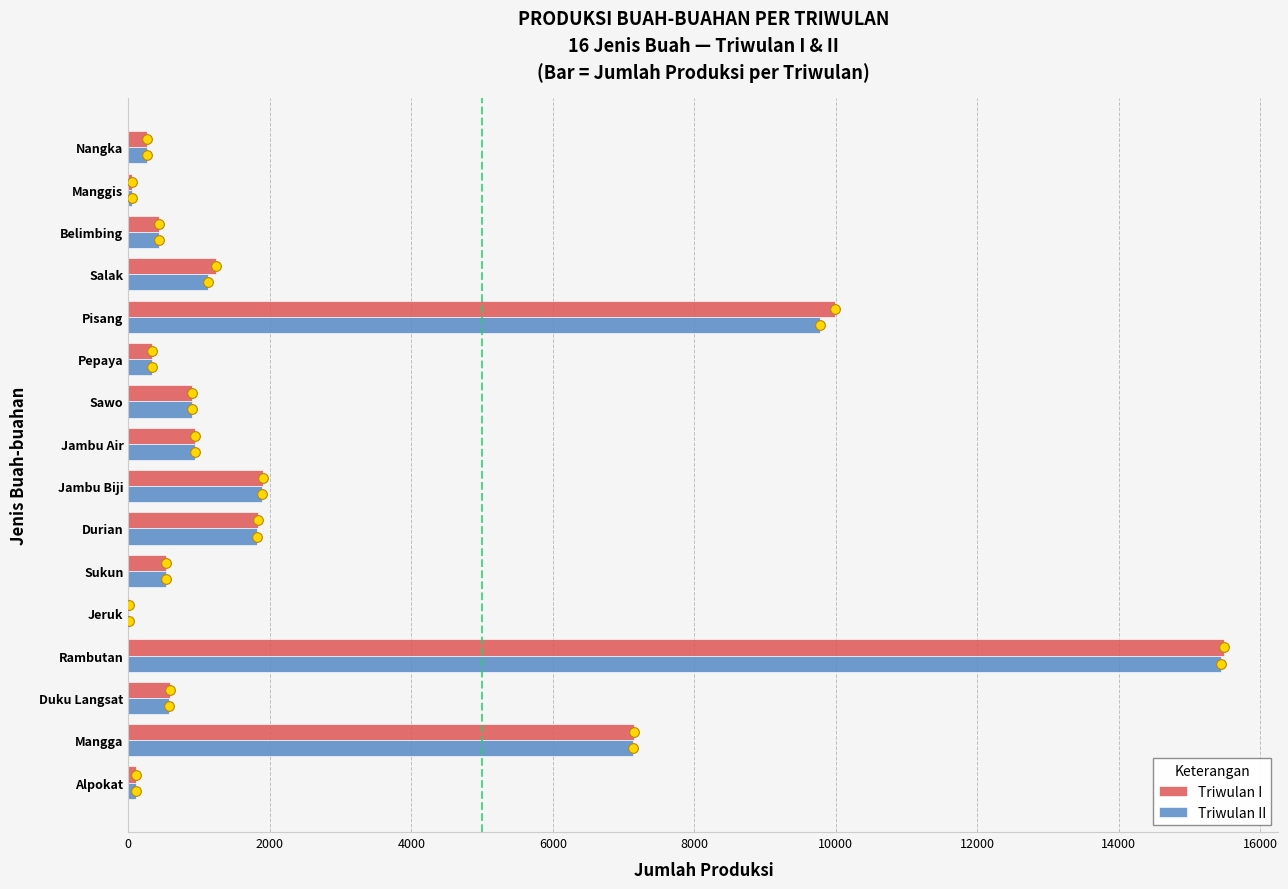

How many categories are shown in the chart?

16